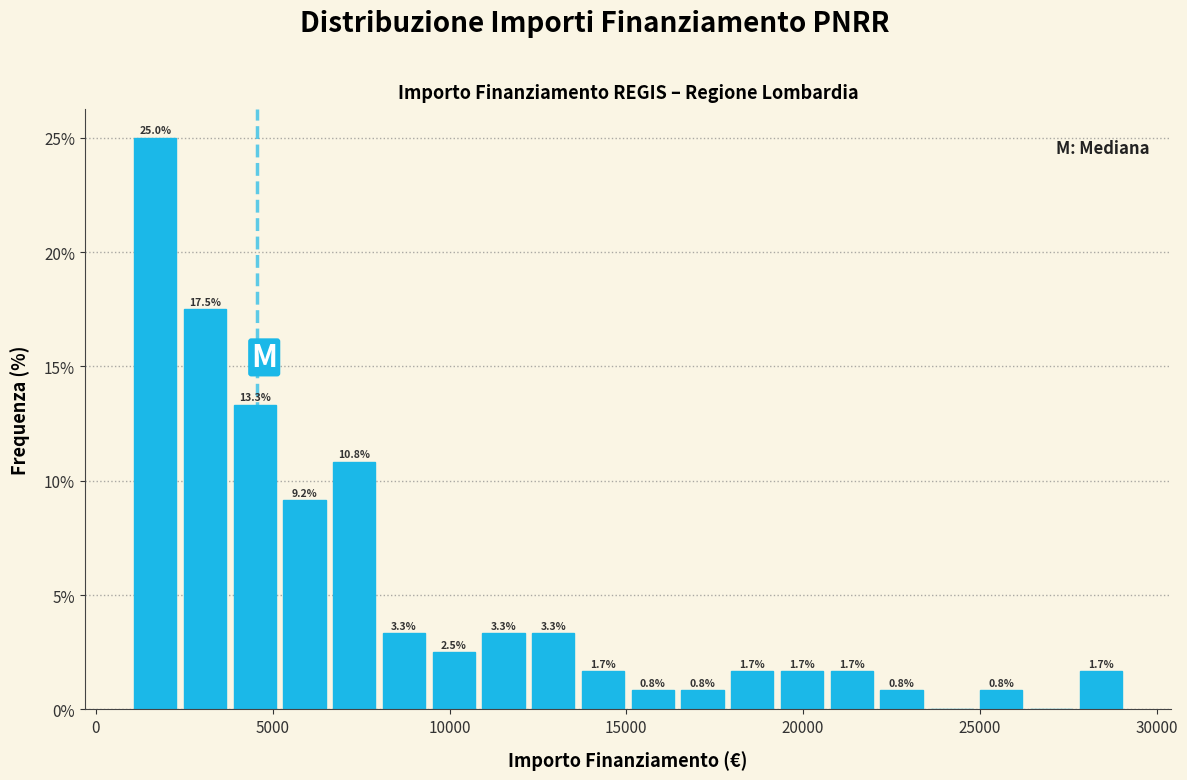

Read against the x-axis, roughly where is the centre of the tallest bar?

1500